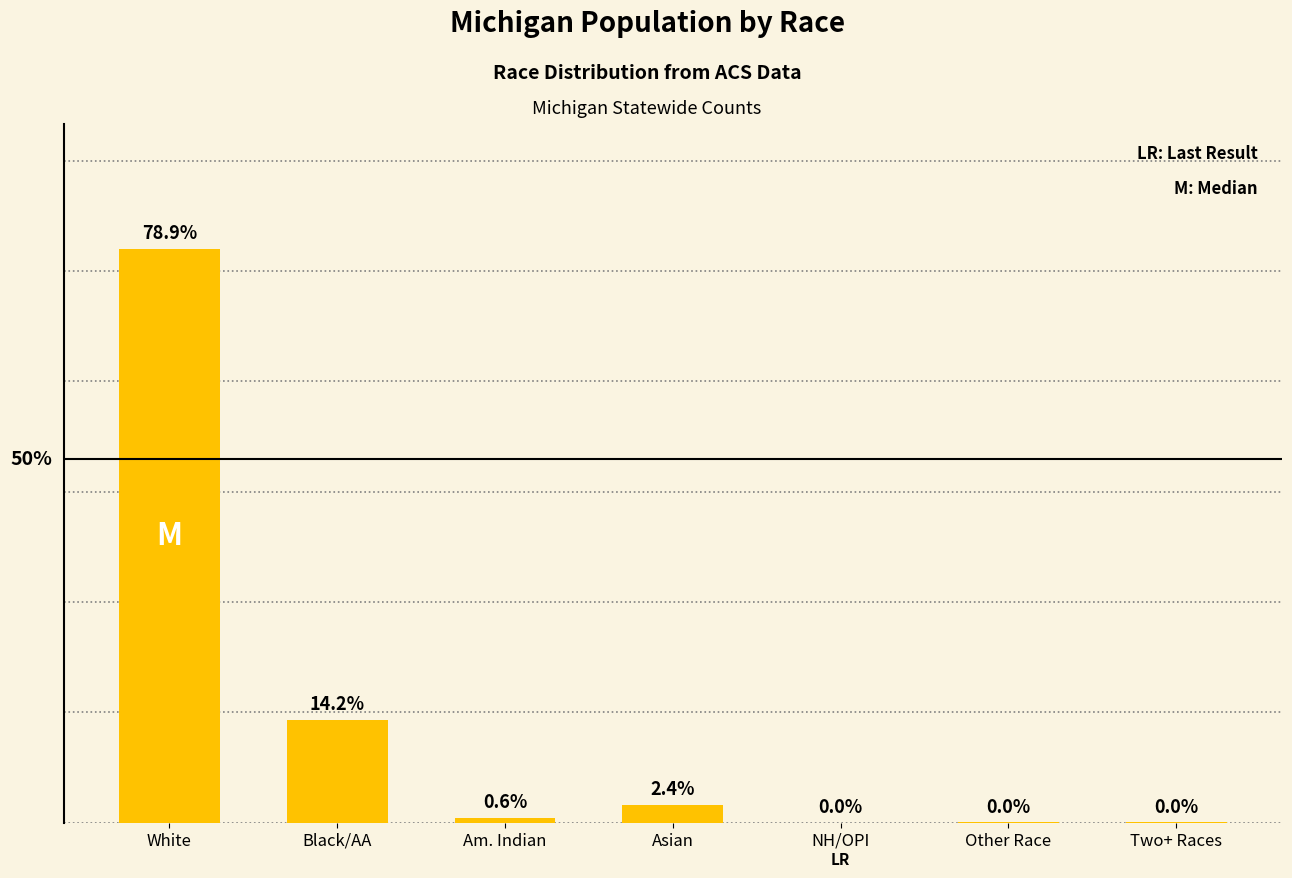

What is the approximate value at NH/OPI?

22